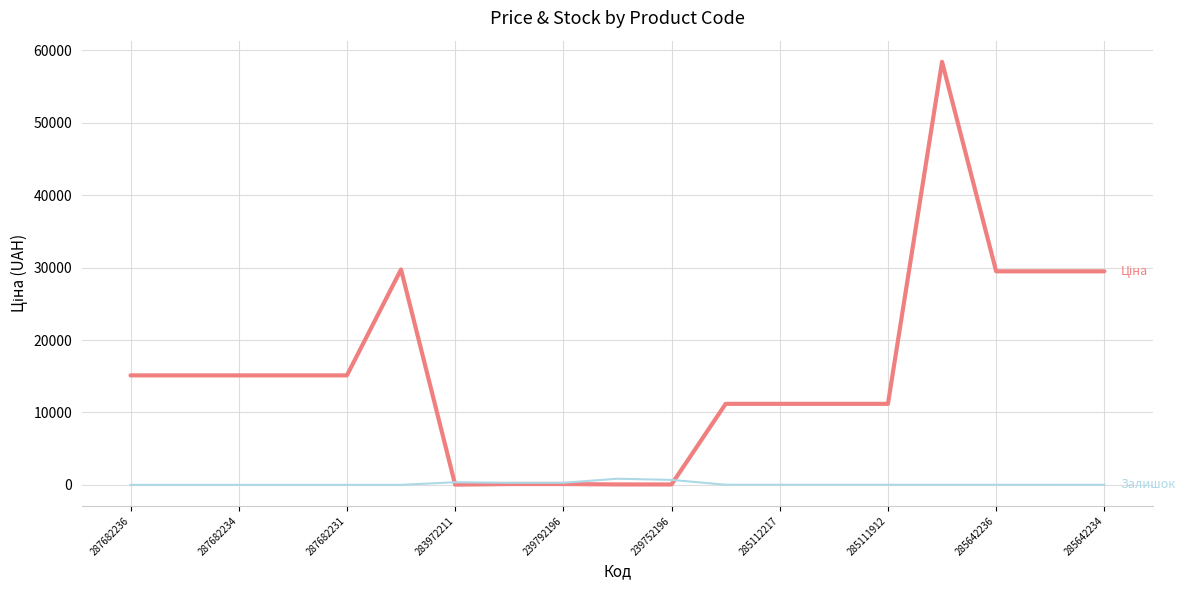

What is the greatest value displayed?

58426.5